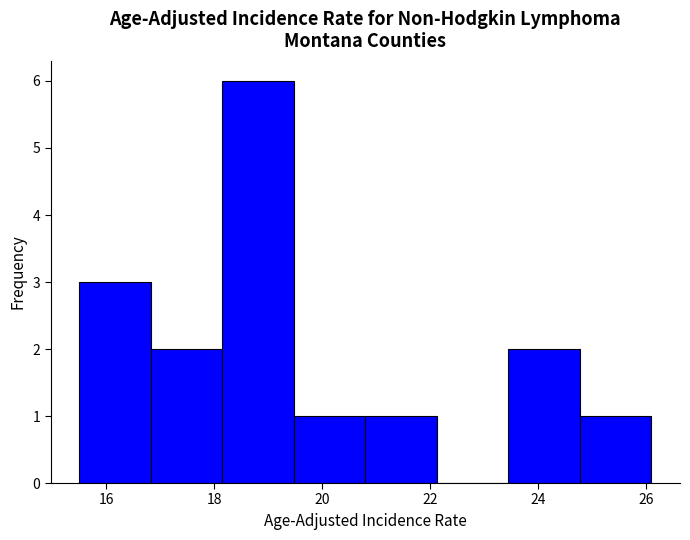

Reading left to right, list every bar in this chart as the range it spans on the x-axis followed by its height. Neither the bar edges nor the heights are printed on the chart, so give them approximately, as read against the axes.

15.6 to 16.8: 3
16.8 to 18.2: 2
18.2 to 19.4: 6
19.4 to 20.8: 1
20.8 to 22.2: 1
22.2 to 23.4: 0
23.4 to 24.8: 2
24.8 to 26.2: 1